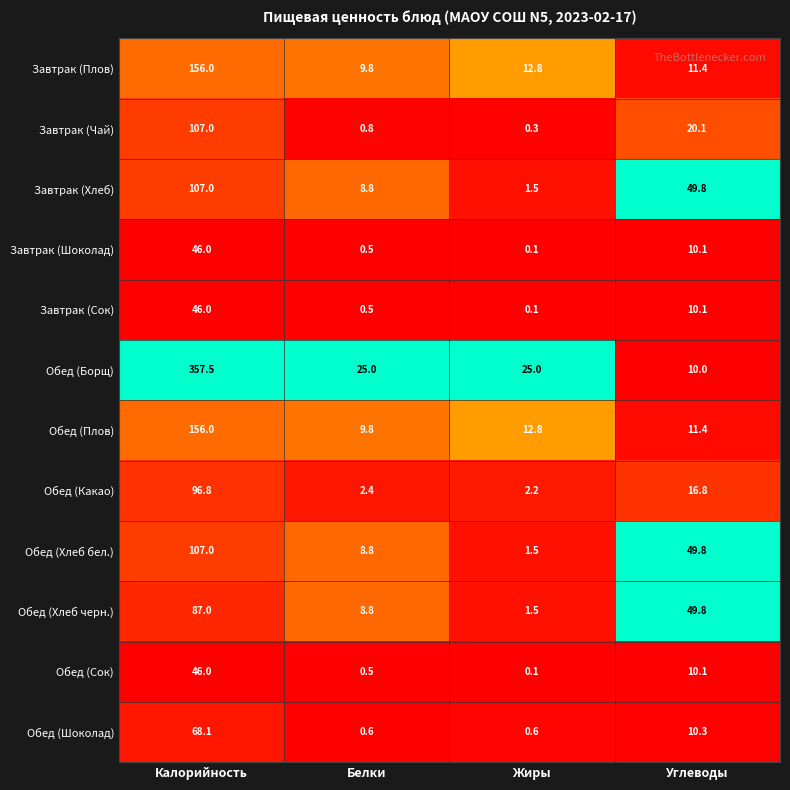

The value of Завтрак (Хлеб) at Углеводы is 13.0. True or false?

False